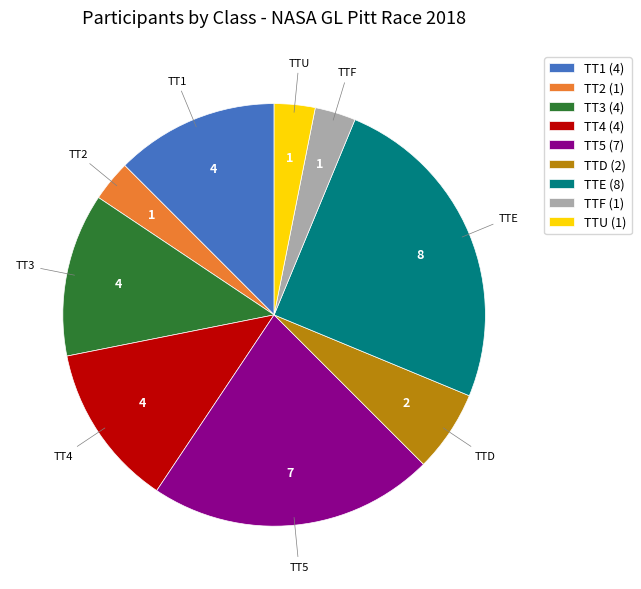

Does TTD represent more than half of the total?

No